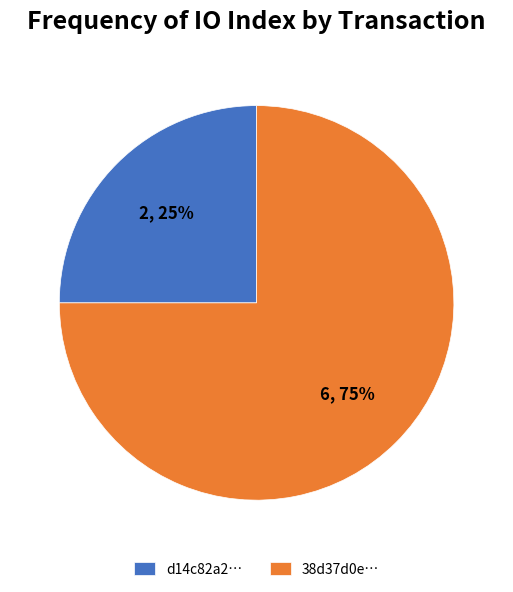

How many slices are in this pie chart?

2